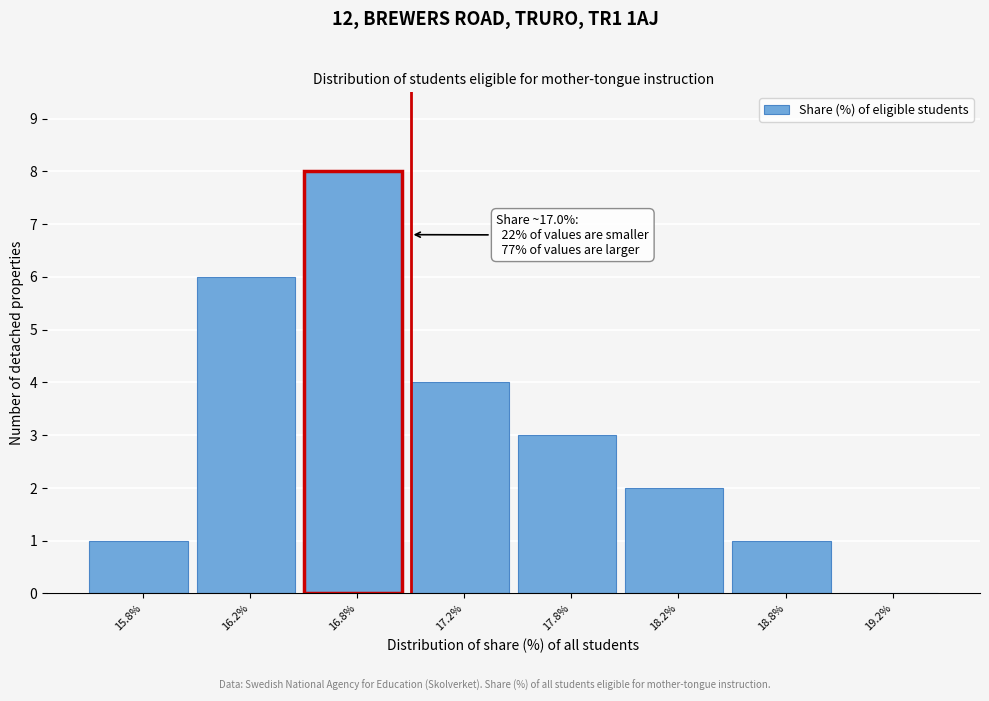

Reading left to right, what are all the values shown in this chart?

15.8%=1	16.2%=6	16.8%=8	17.2%=4	17.8%=3	18.2%=2	18.8%=1	19.2%=0